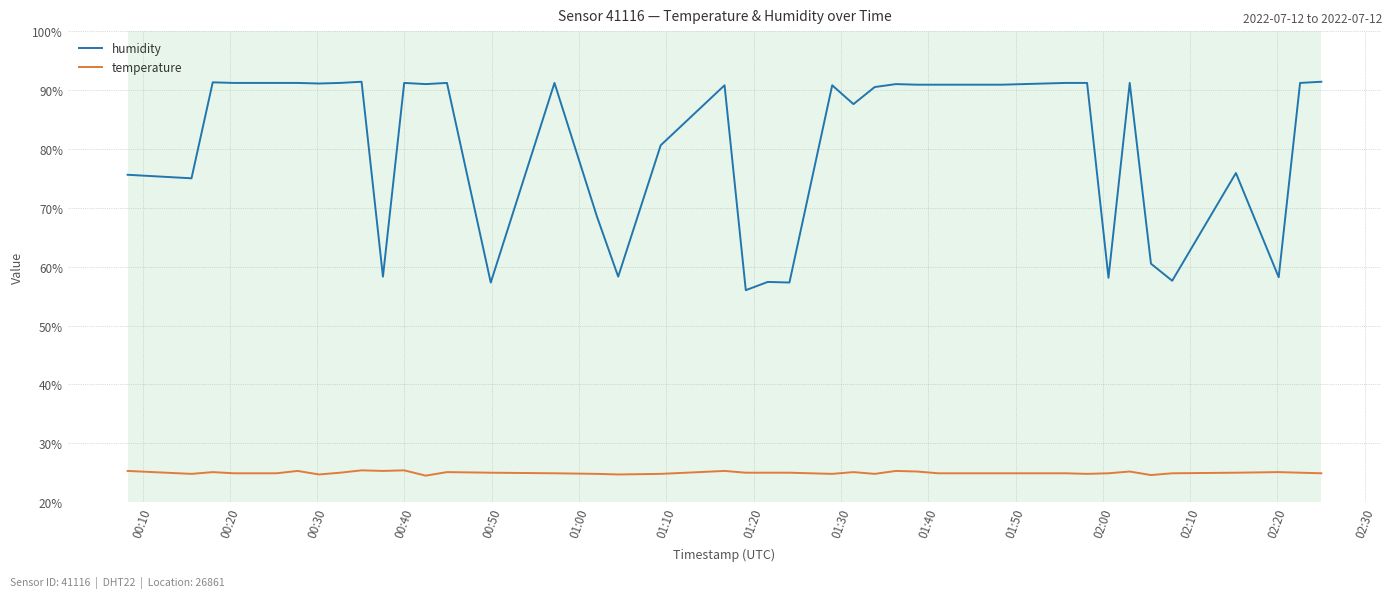

Which series has the largest total across all categories?

humidity